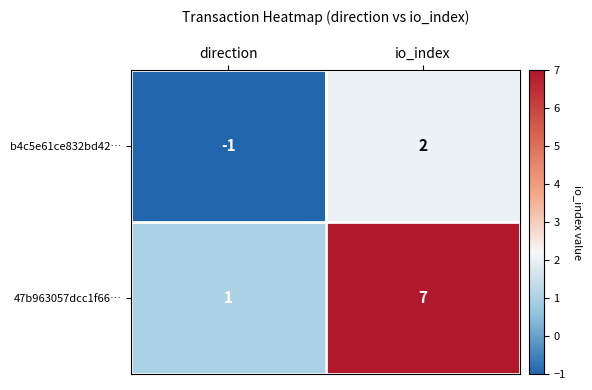

Where is b4c5e61ce832bd42… nearest to the value 0?

direction